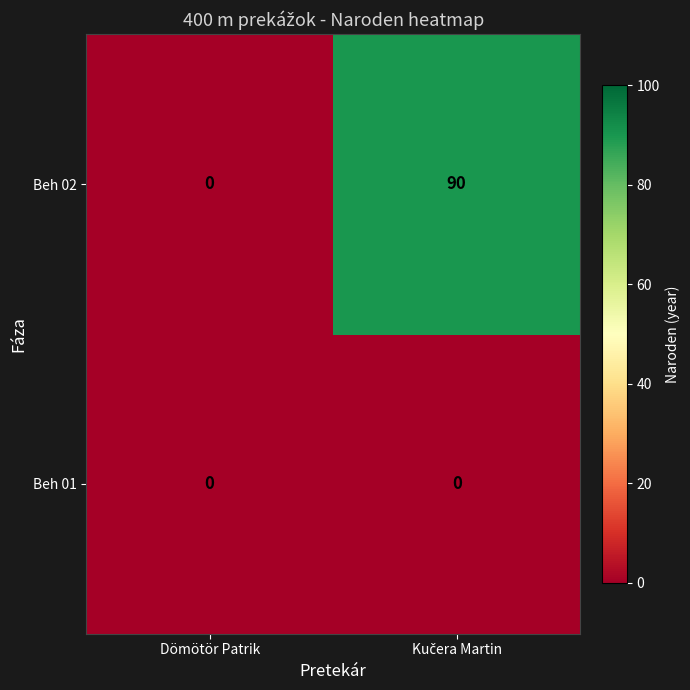

Reading left to right, transcribe all the data shown in this chart.

Beh 02: 0	90
Beh 01: 0	0